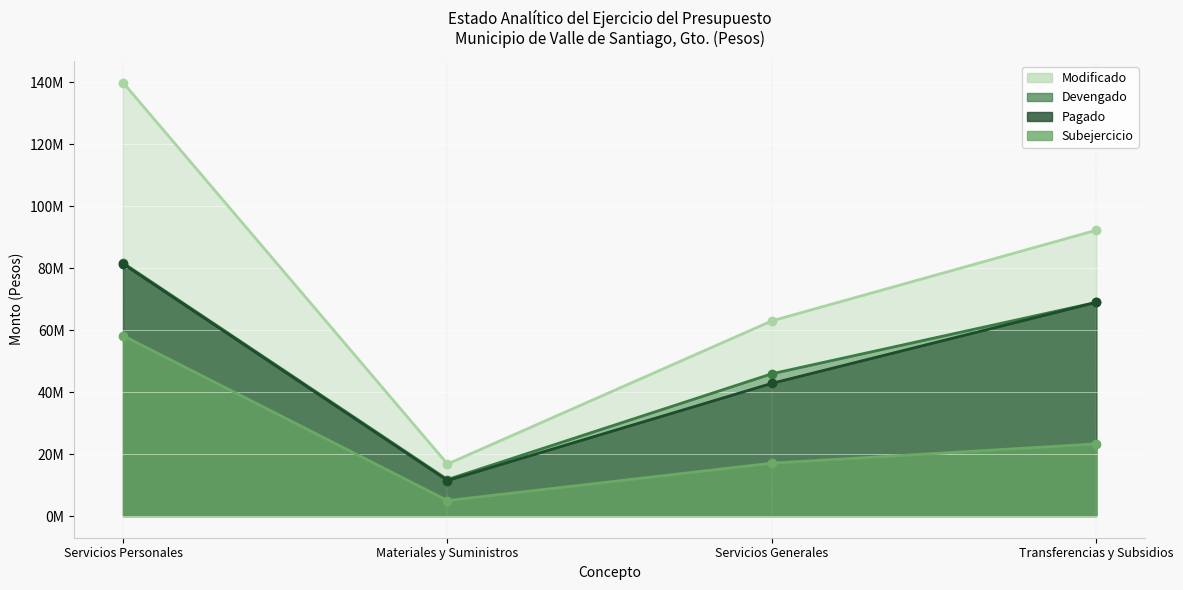

Reading right to left, transcribe all the data shown in this chart.

Modificado: Transferencias y Subsidios=92260683.0	Servicios Generales=62993965.0	Materiales y Suministros=16788154.4	Servicios Personales=139916814.0
Subejercicio: Transferencias y Subsidios=23288283.8	Servicios Generales=17071390.9	Materiales y Suministros=4998509.6	Servicios Personales=58223316.4
Devengado: Transferencias y Subsidios=68972399.2	Servicios Generales=45922574.1	Materiales y Suministros=11789644.8	Servicios Personales=81693497.6
Pagado: Transferencias y Subsidios=68972399.2	Servicios Generales=42834919.8	Materiales y Suministros=11467898.4	Servicios Personales=81402144.3